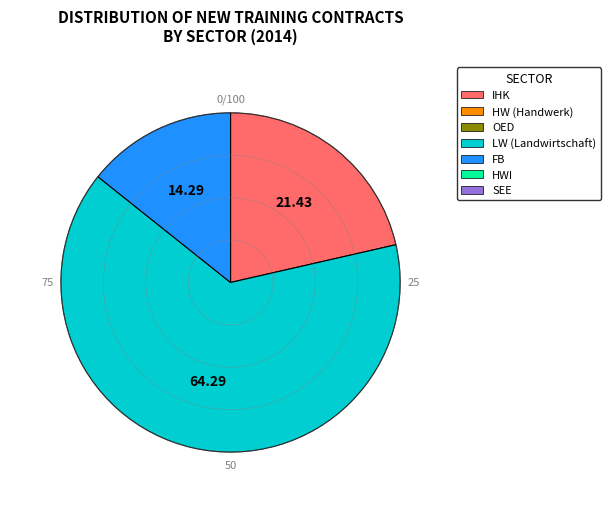

Does any single category account for the majority?

Yes